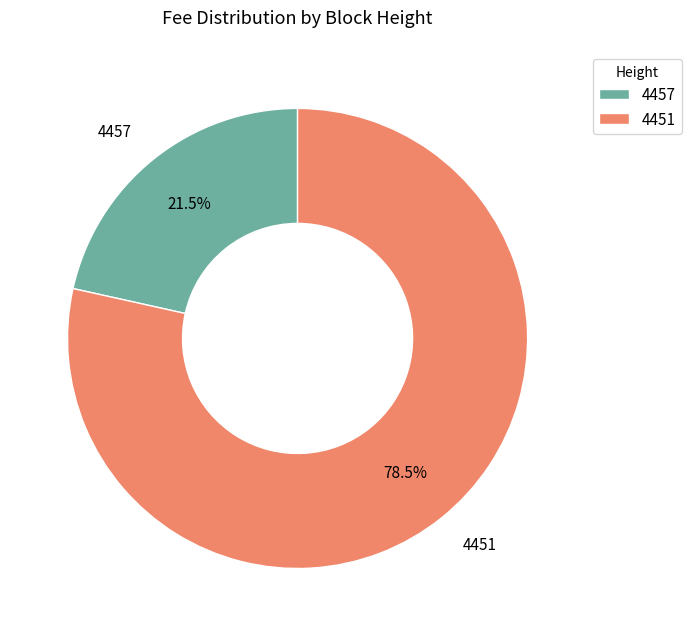

Does 4457 account for over 50% of the chart?

No